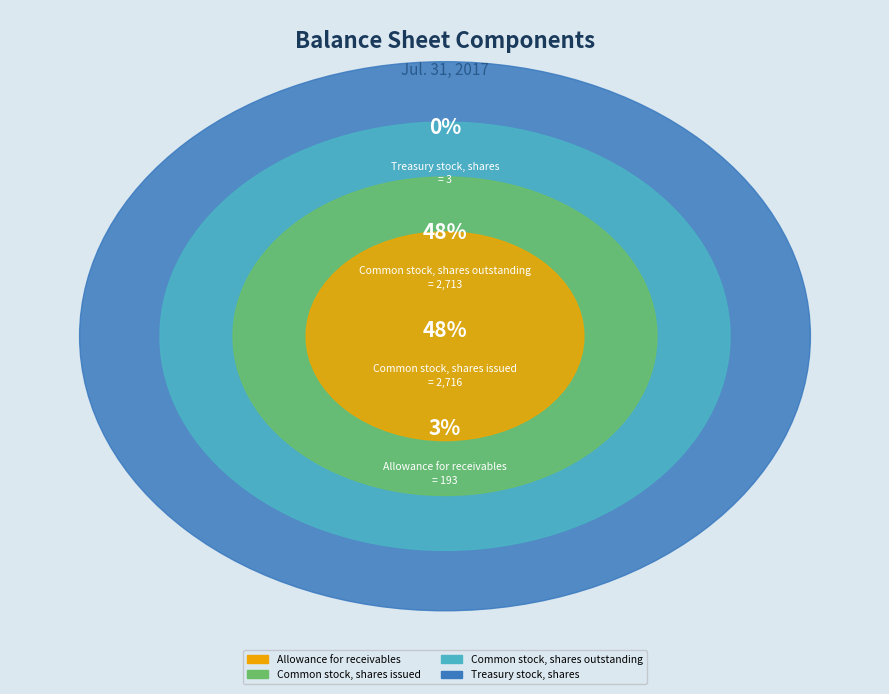

Between Common stock, shares issued and Common stock, shares outstanding, which is larger?

Common stock, shares issued